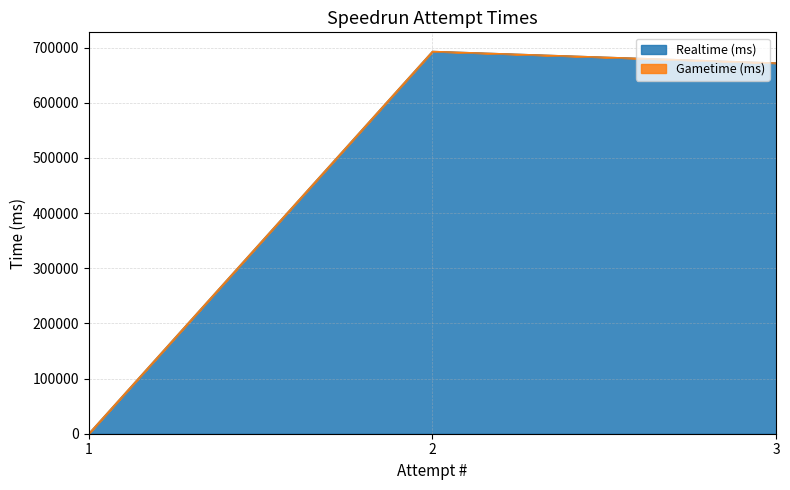

Where does the Realtime (ms) series first go above 671871?

2